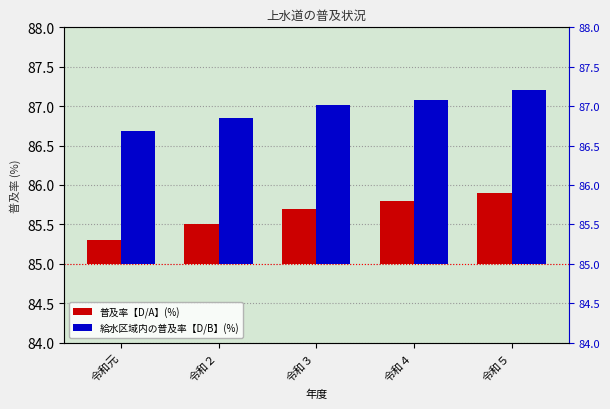

Between 令和３ and 令和２, which is larger?

令和３